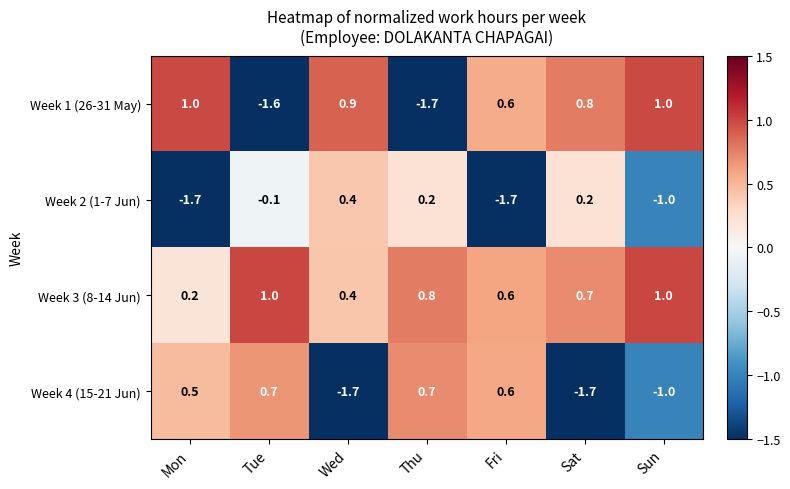

Which series has the widest spread of values?

Week 1 (26-31 May)